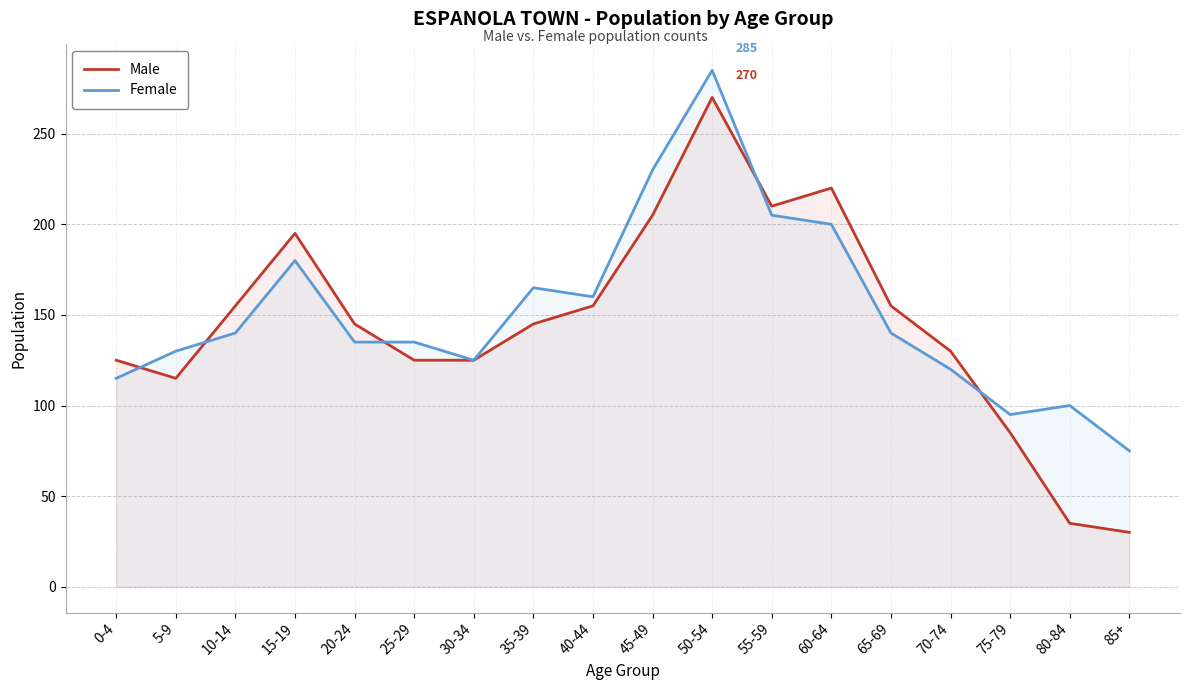

What is the value of the Male point at the 14th from the left?

155